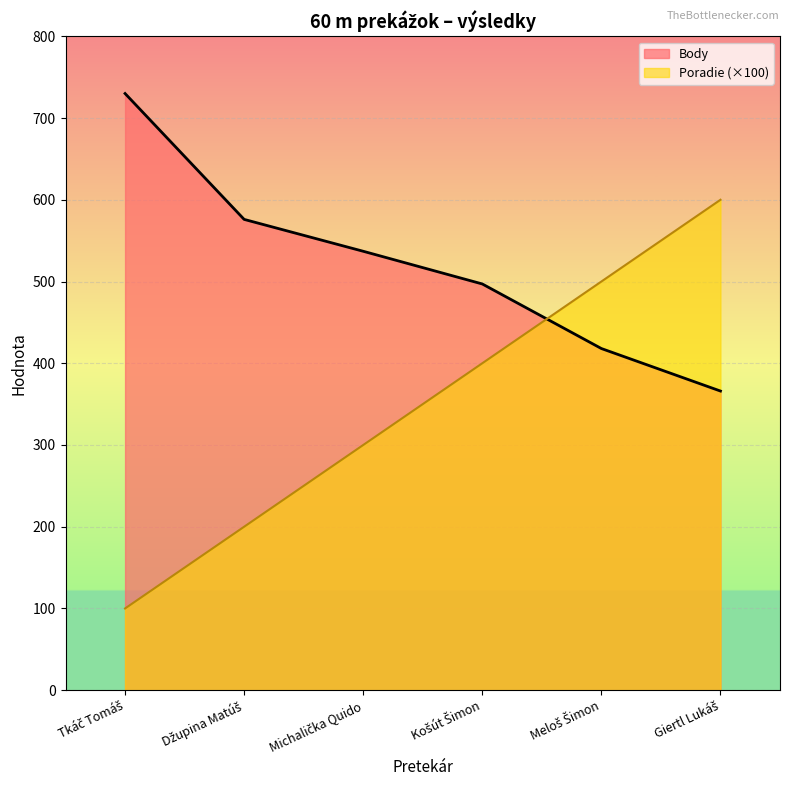

The Body series shows 622 at Meloš Šimon. True or false?

False